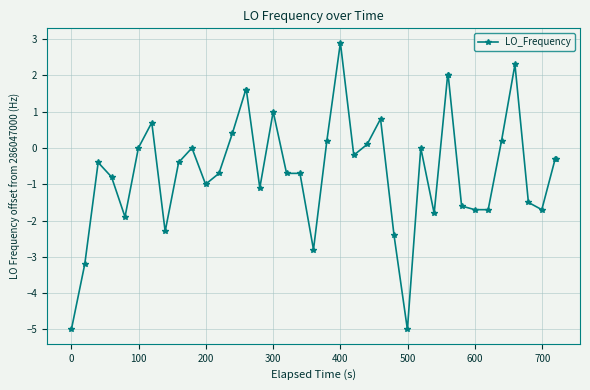

What is the minimum value shown in the chart?

-5.0